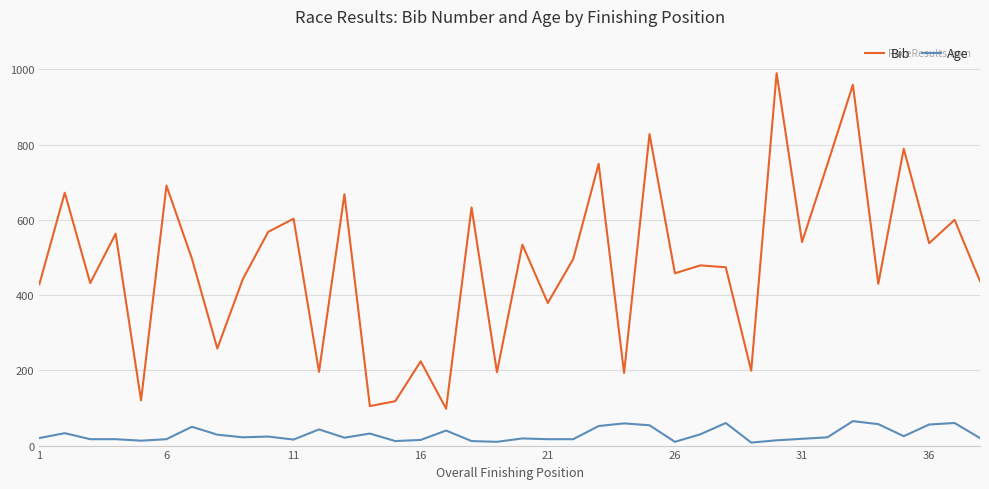

Which series has the widest spread of values?

Bib